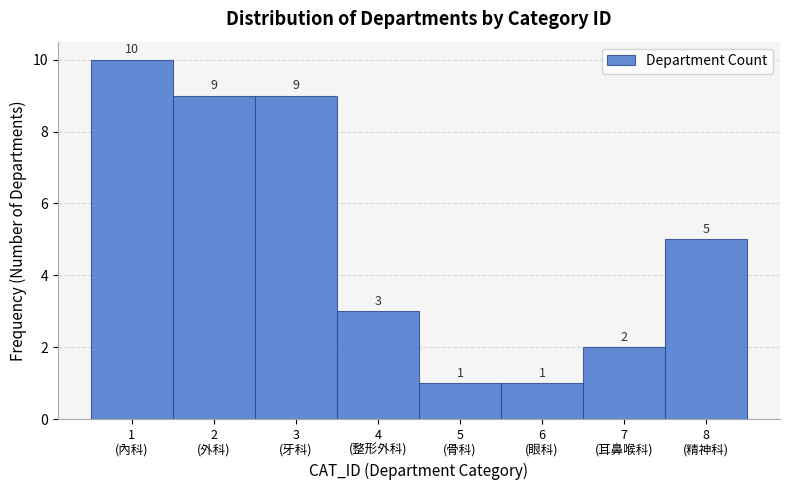

Reading right to left, list all the values displayed in this chart.

5	2	1	1	3	9	9	10